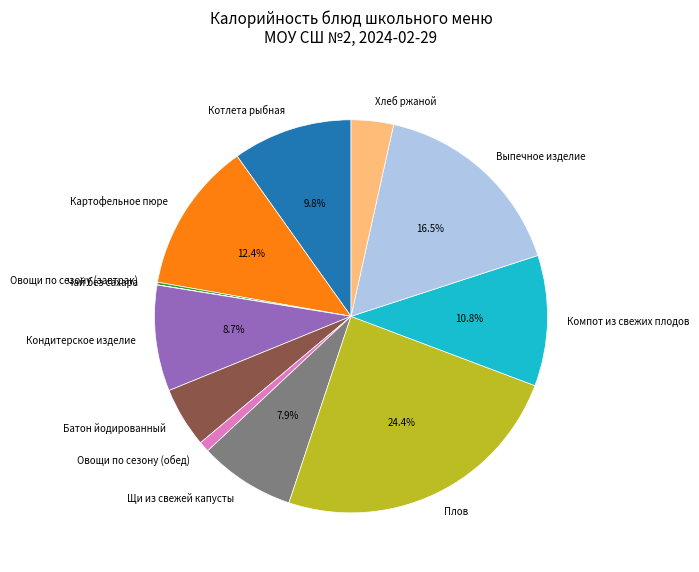

How much of the chart is everything except Котлета рыбная?

90.2%